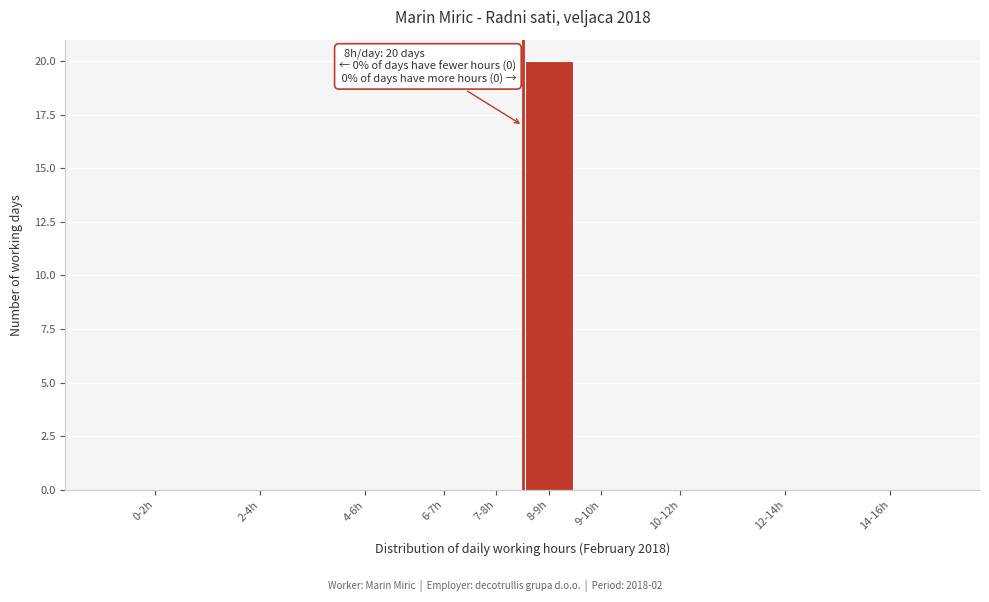

Reading left to right, extract all data points from this chart.

0-2h=0	2-4h=0	4-6h=0	6-7h=0	7-8h=0	8-9h=20	9-10h=0	10-12h=0	12-14h=0	14-16h=0